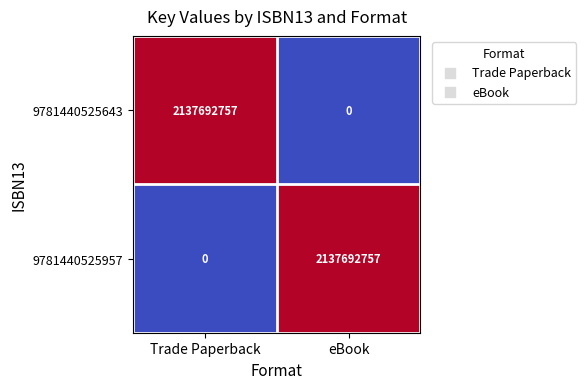

At Trade Paperback, list the series in order from largest to smallest.

9781440525643, 9781440525957